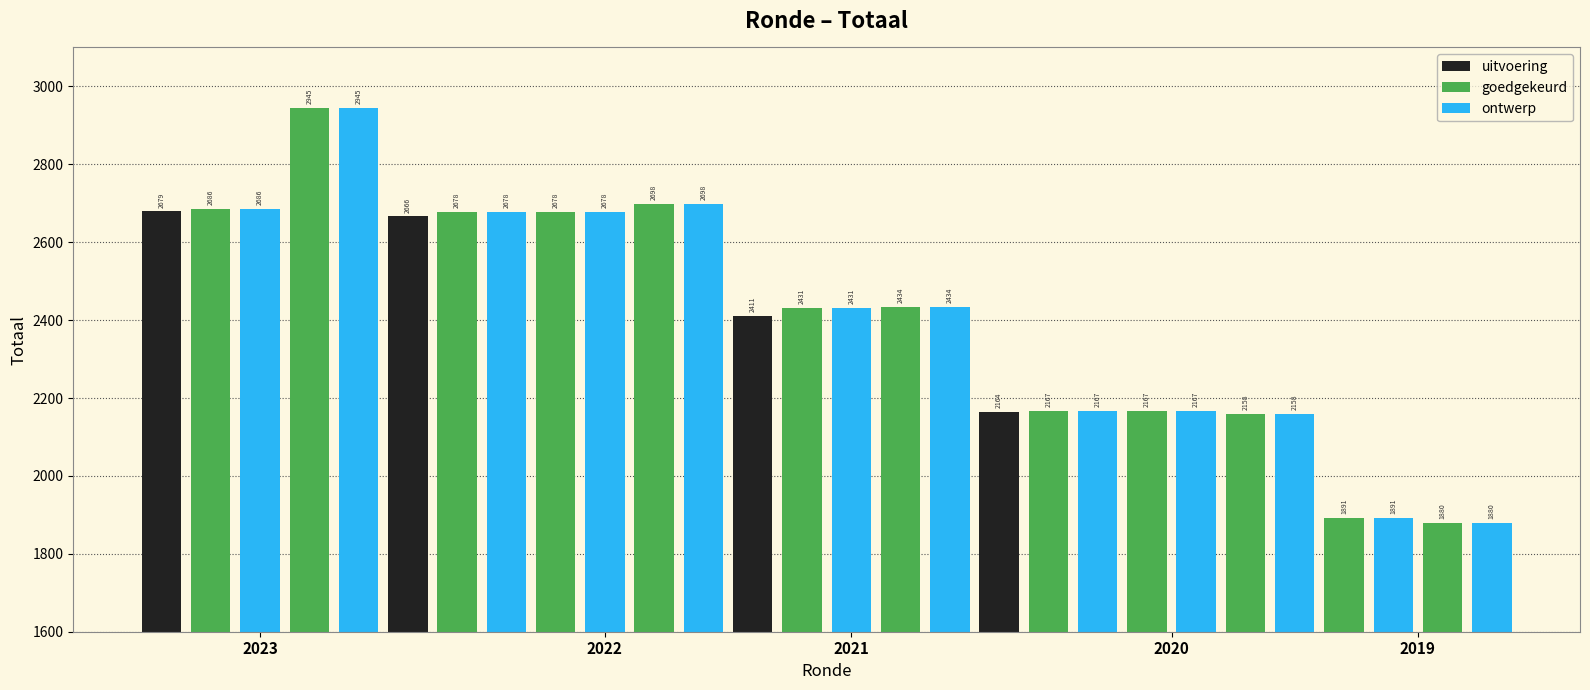

Reading left to right, what are all the values shown in this chart?

2679	2686	2686	2945	2945	2666	2678	2678	2678	2678	2698	2698	2411	2431	2431	2434	2434	2164	2167	2167	2167	2167	2158	2158	1891	1891	1880	1880